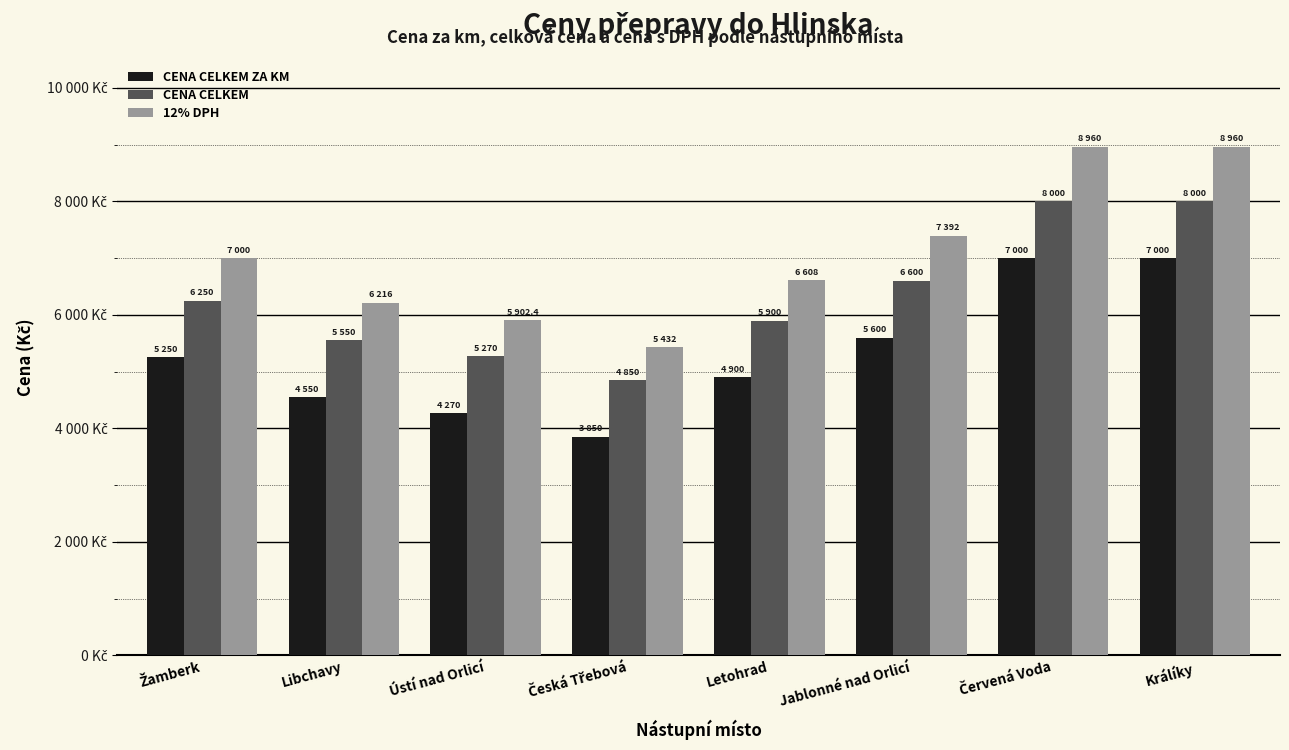

Does the chart contain any negative values?

No